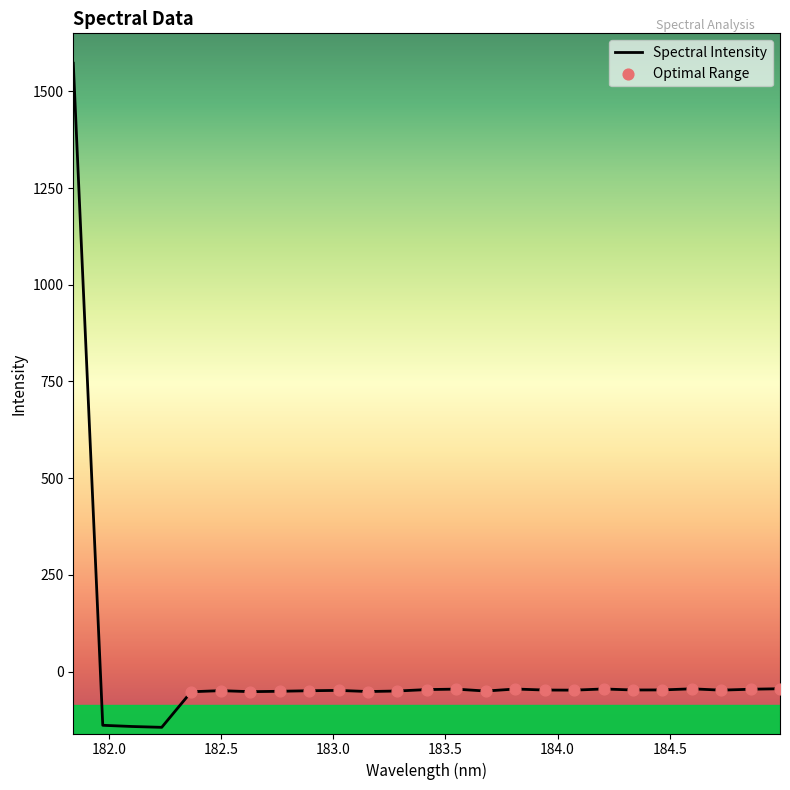

What is the greatest value displayed?

1572.8